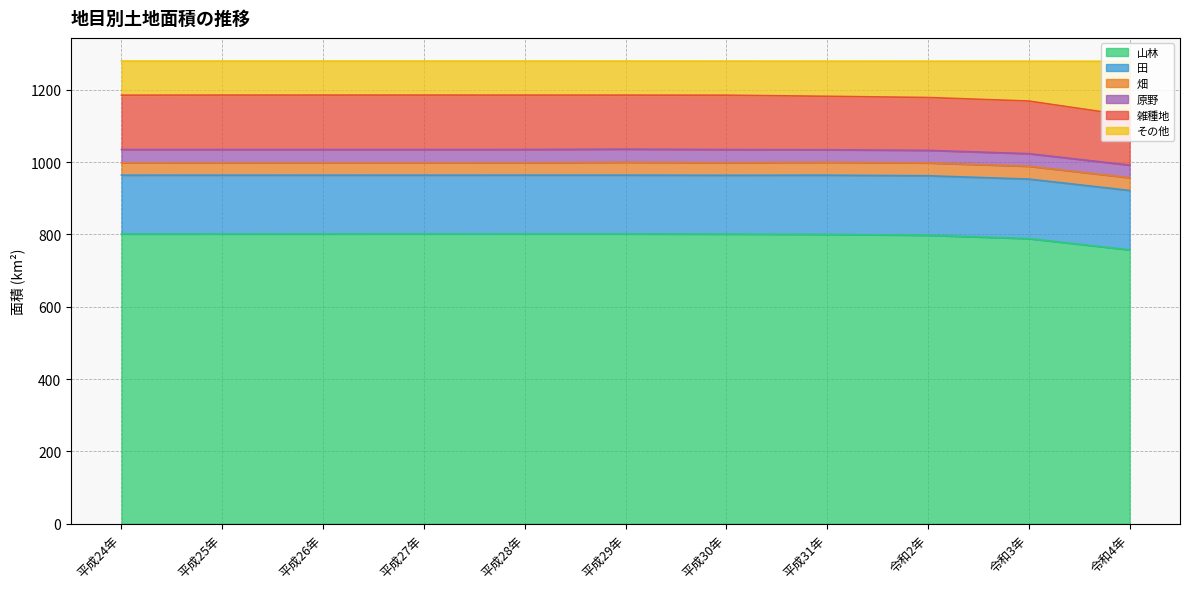

What is the total value across all series at 令和4年?

1279.2